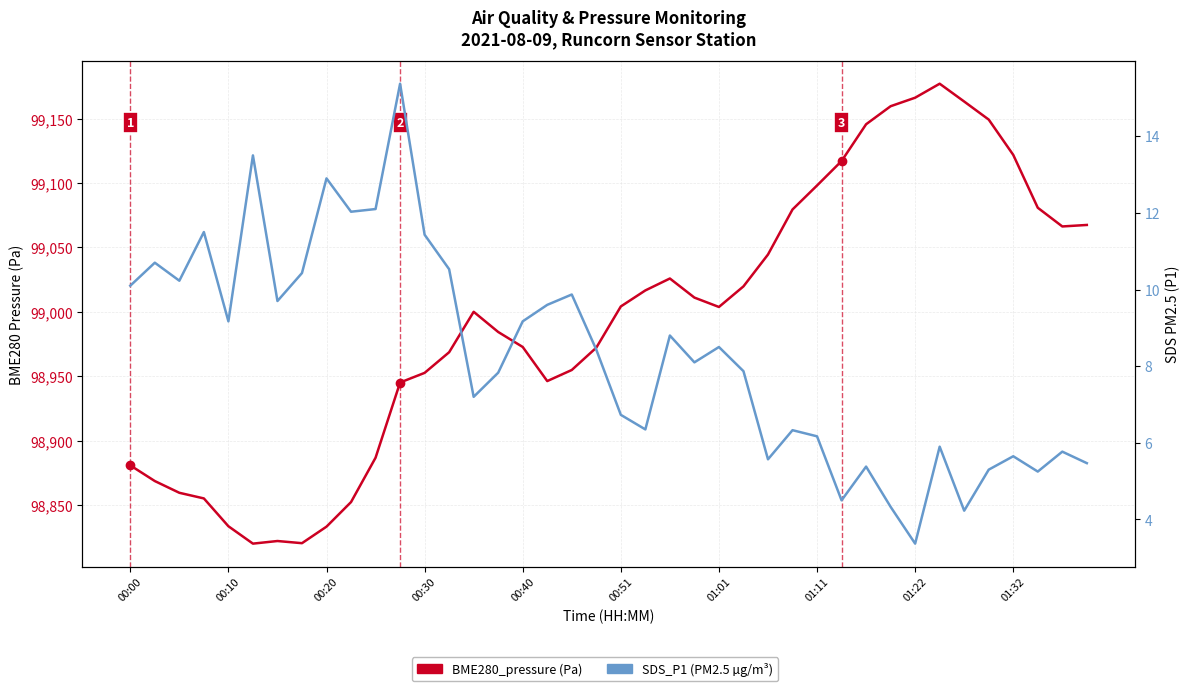

Which has a higher value, 00:40 or 00:30?

00:40